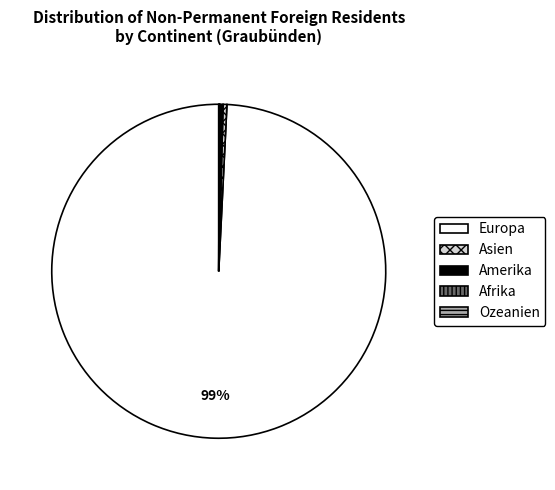

Which slice represents more than half of the pie?

Europa